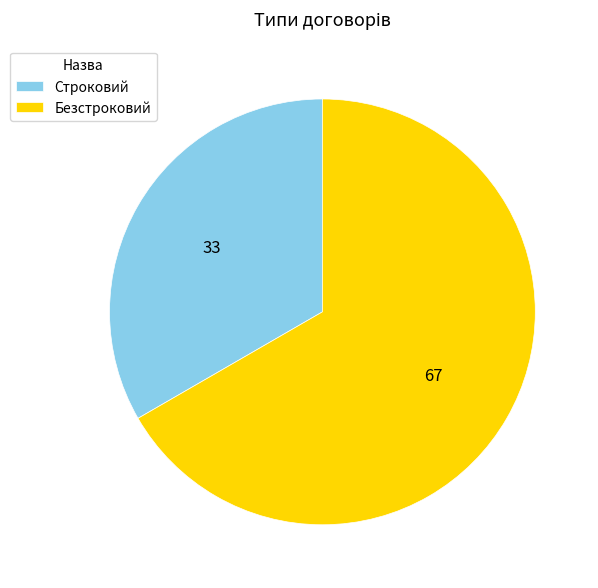

Which category has the biggest portion of the pie?

Безстроковий